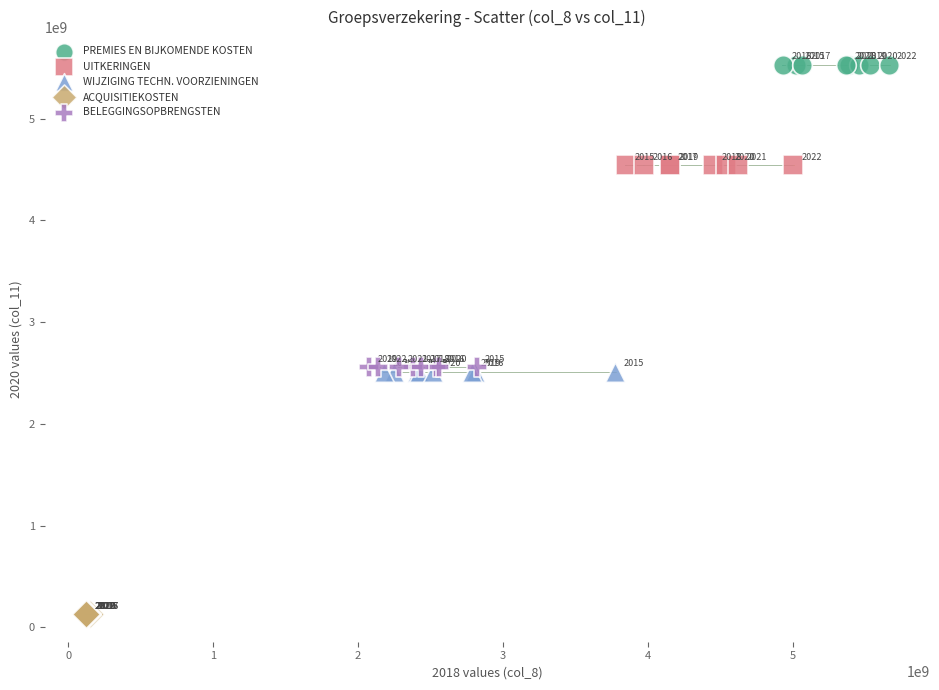

Which series reaches the minimum Y coordinate?

ACQUISITIEKOSTEN